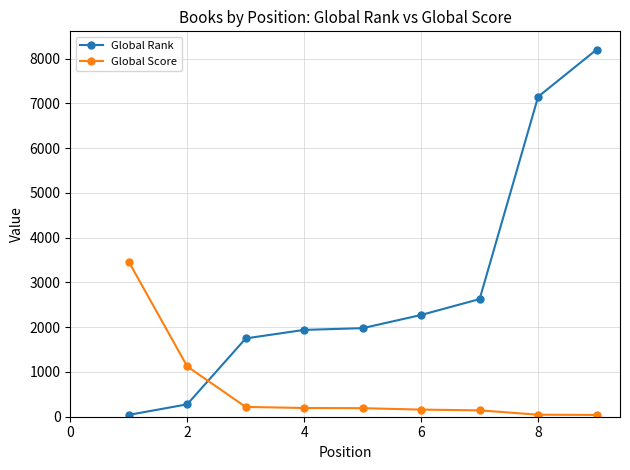

Rank the series by their average value, from highest to lowest.

Global Rank, Global Score